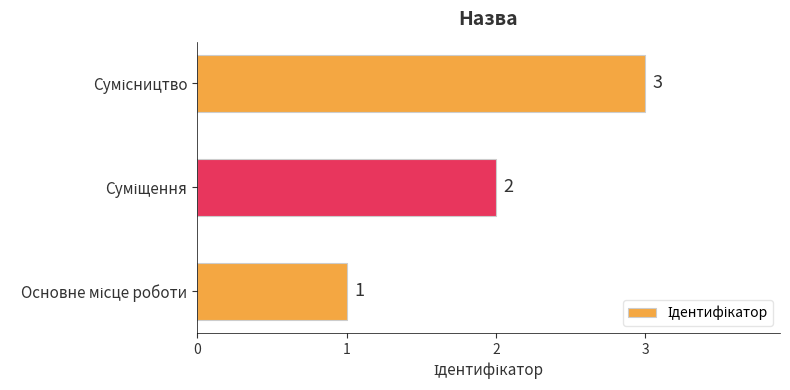

What is the sum of all values?

6